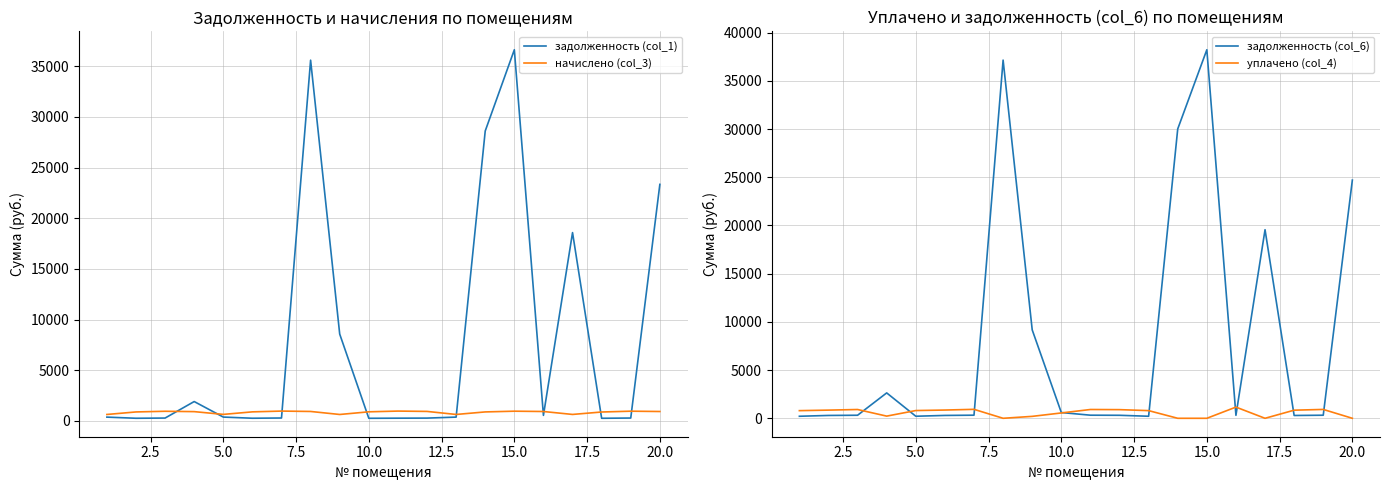

What is the highest value of the задолженность (col_6) series?

38221.8